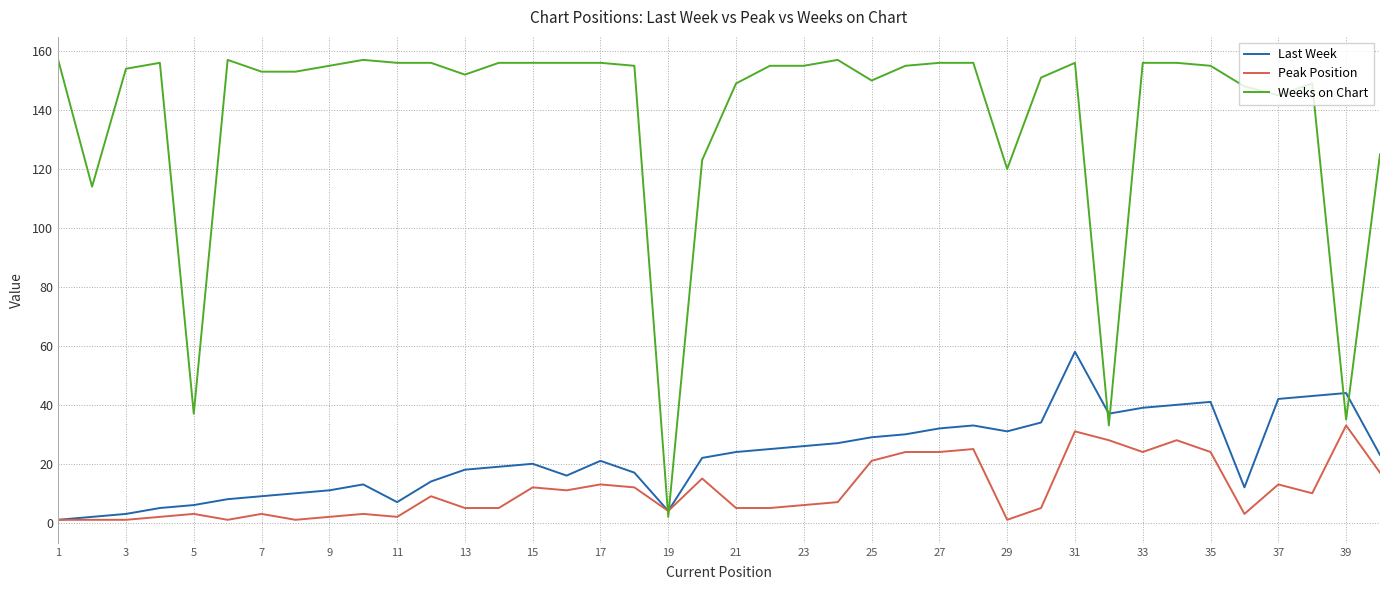

Which series has the widest spread of values?

Weeks on Chart